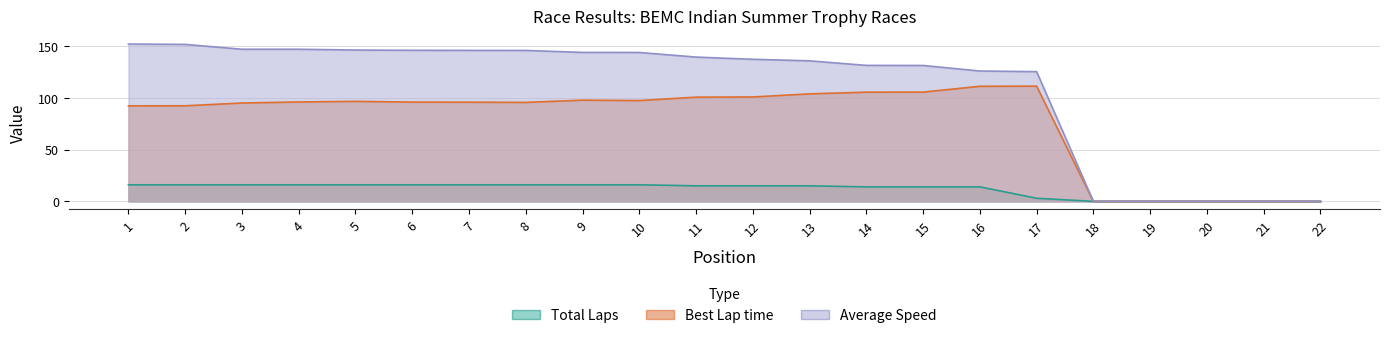

Does the chart display data point markers on the line(s)?

No